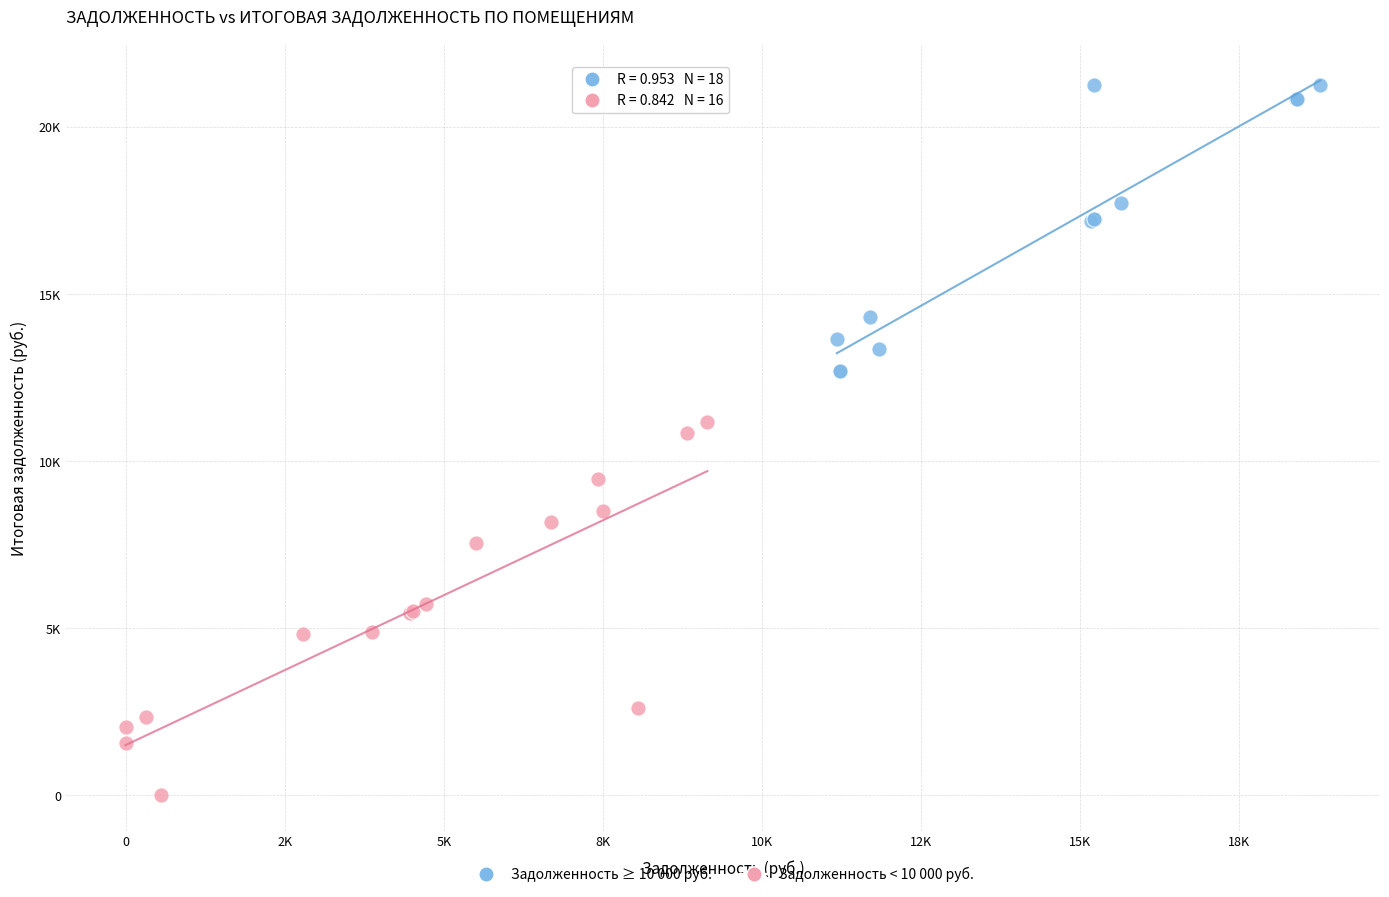

Which series reaches the maximum Y coordinate?

Задолженность ≥ 10 000 руб.